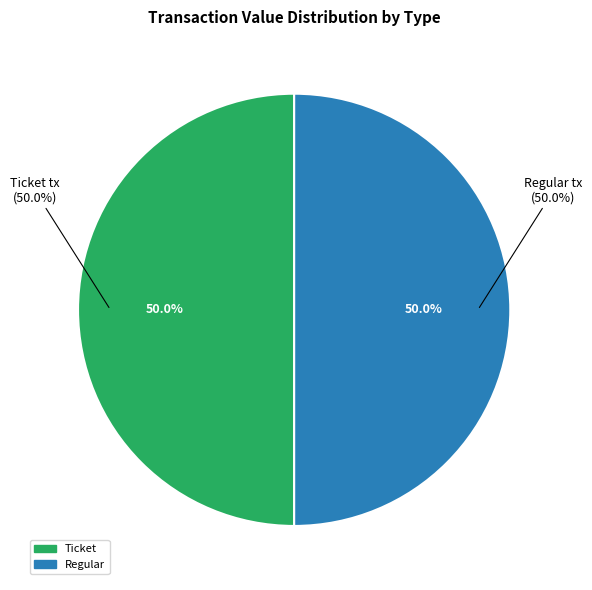

How many segments does this pie chart have?

2